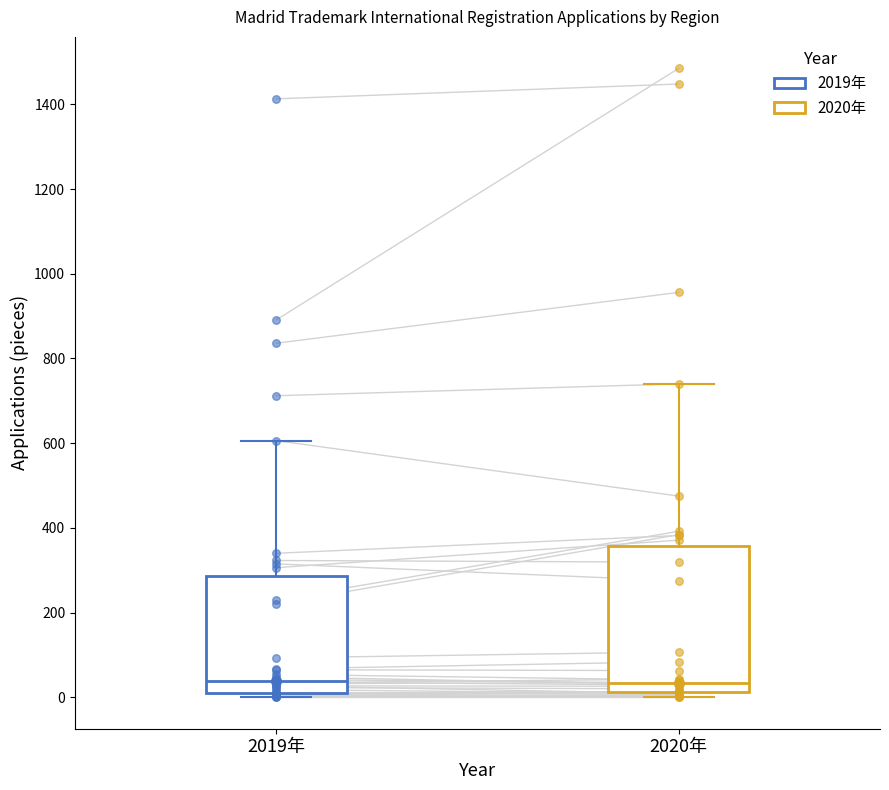

Where does the upper whisker of the box for 2020年 end on the y-axis? The values are not printed on the chart, so give them approximately, as read against the axis.

740